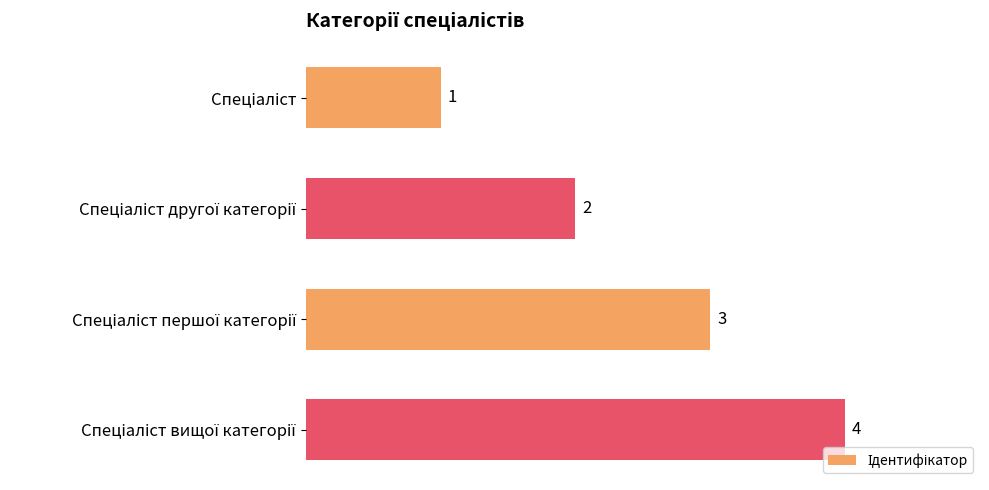

How many data points does each series have?

4